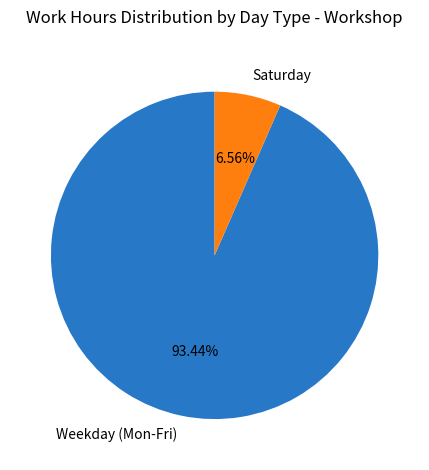

What is the ratio of the value at Weekday (Mon-Fri) to the value at Saturday?

14.2